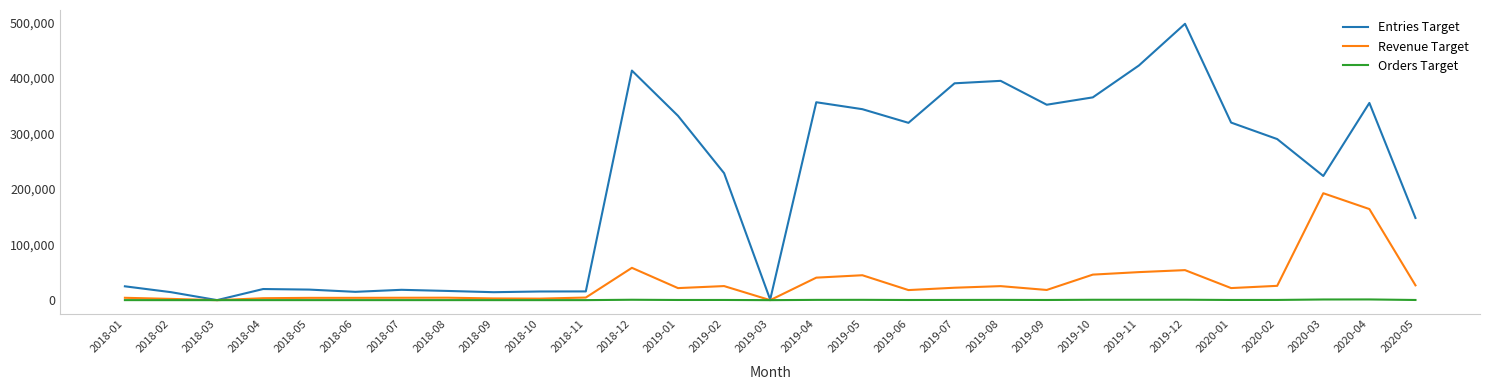

What are all the series names shown in the legend?

Entries Target, Revenue Target, Orders Target